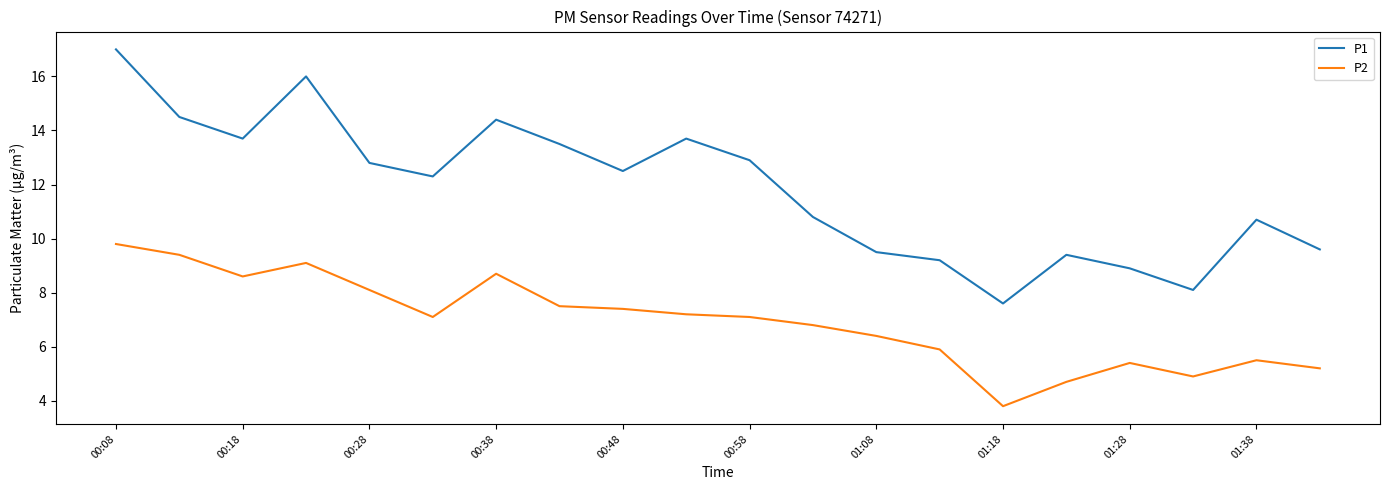

True or false: P2 and P1 cross at least once.

False